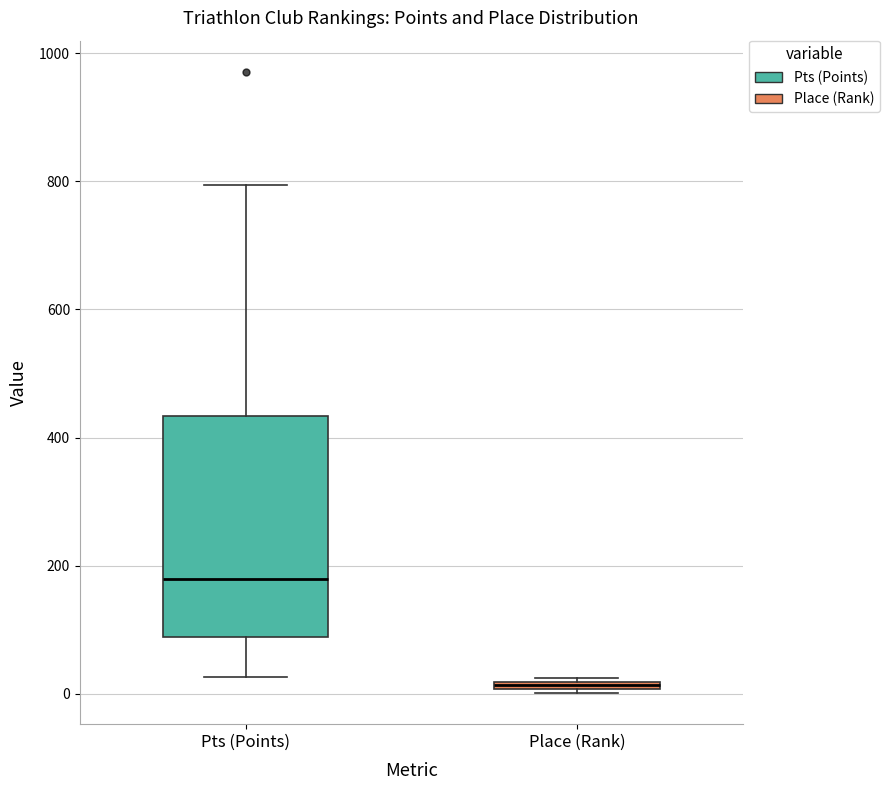

Where is the lower edge of the box for Place (Rank) on the y-axis? The values are not printed on the chart, so give them approximately, as read against the axis.

0